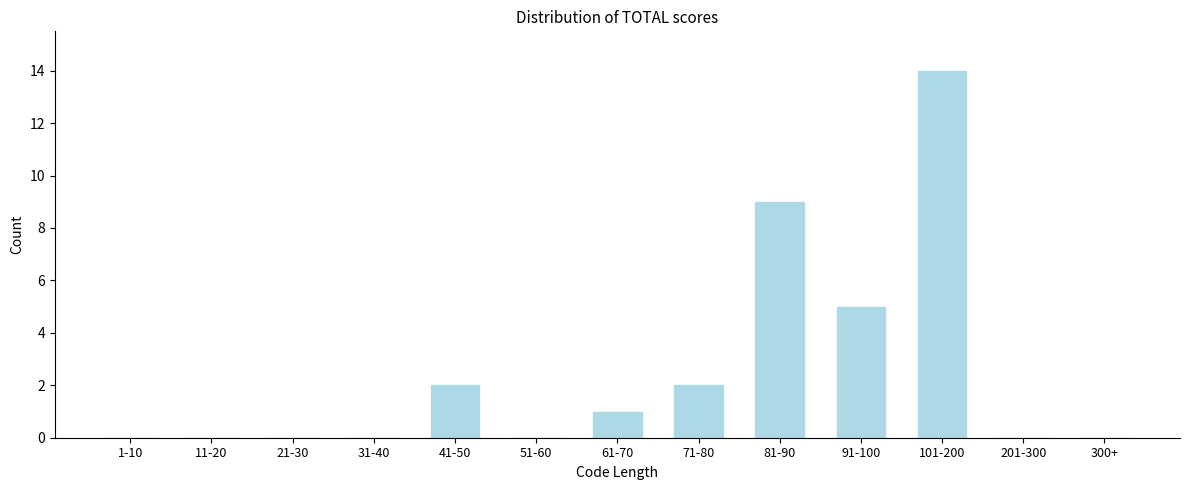

Reading left to right, transcribe all the data shown in this chart.

1-10=0	11-20=0	21-30=0	31-40=0	41-50=2	51-60=0	61-70=1	71-80=2	81-90=9	91-100=5	101-200=14	201-300=0	300+=0